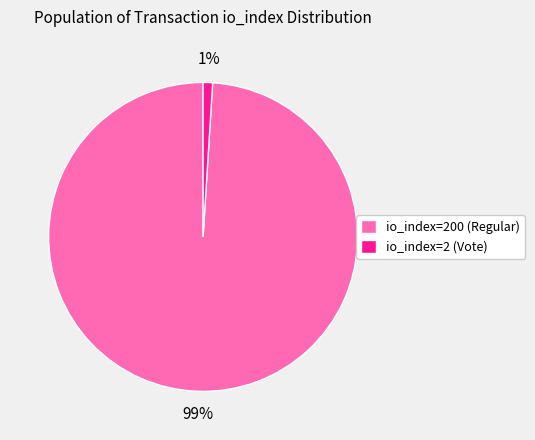

To the nearest percent, what percentage of the pie is io_index=2 (Vote)?

1%